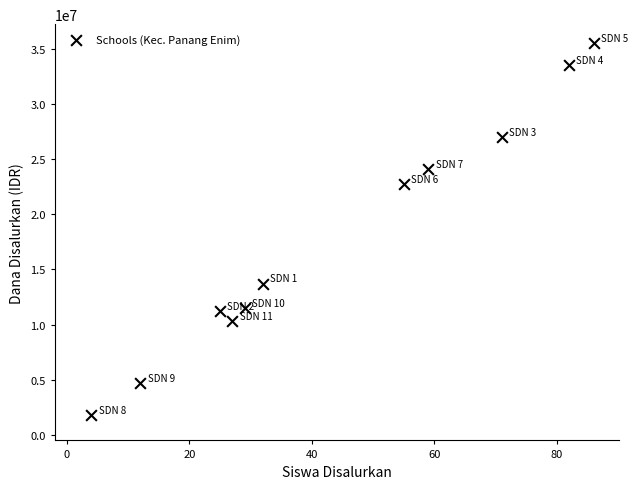

What Y value in the scatter plot is closest to 18675000?

22725000